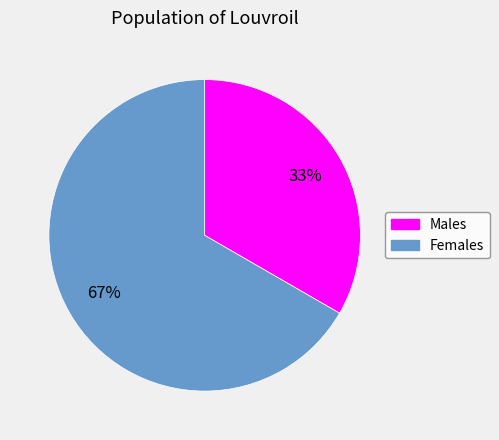

Rank the categories by value from lowest to highest.

Males, Females